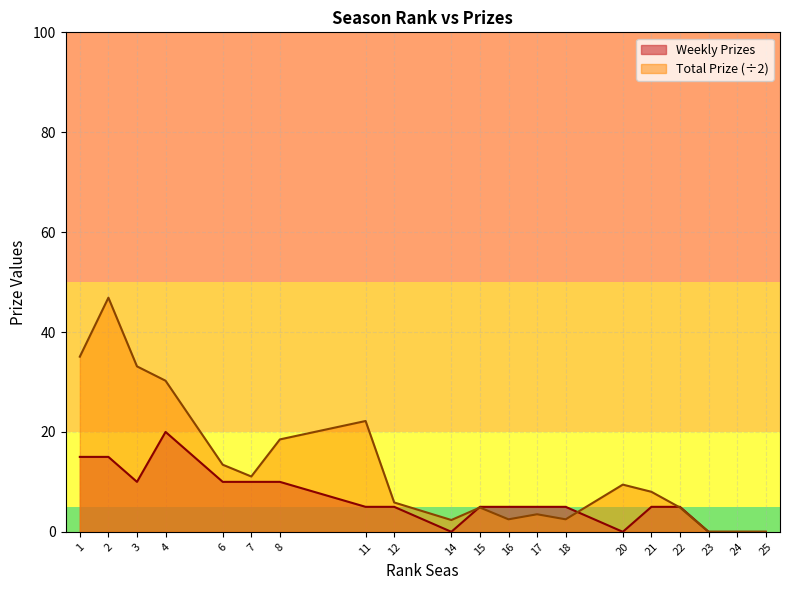

Which series has the largest total across all categories?

Total Prize (÷2)